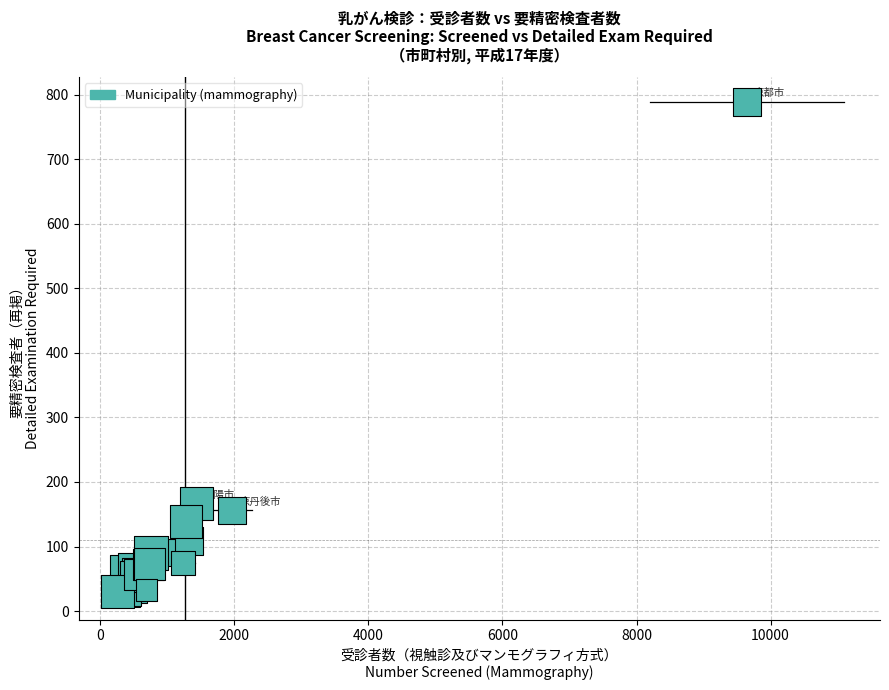

What Y value in the scatter plot is closest to 407?

167